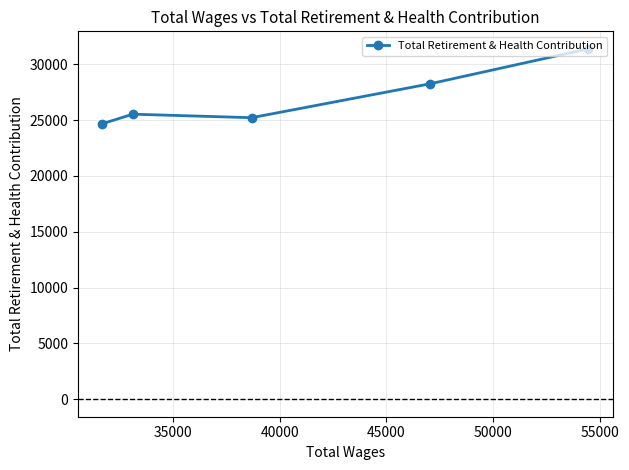

What is the sum of all values?

135004